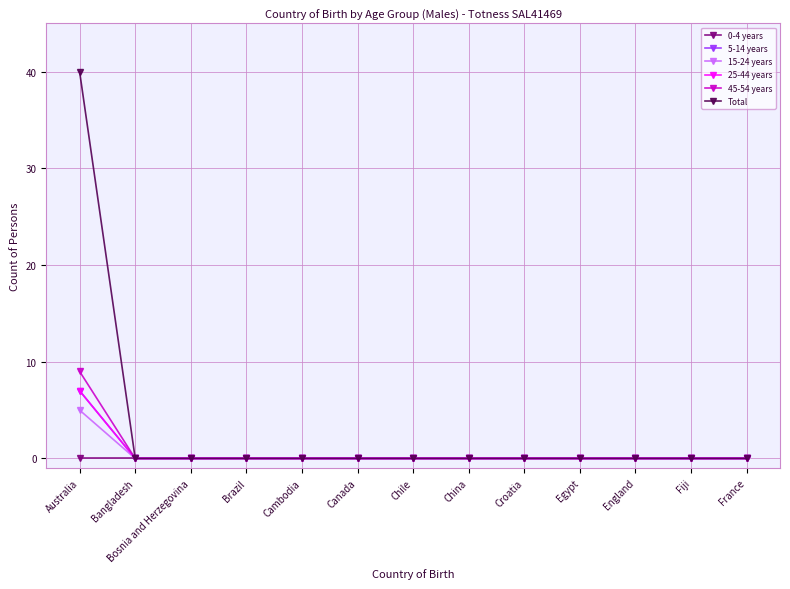

Reading left to right, transcribe all the data shown in this chart.

0-4 years: Australia=0	Bangladesh=0	Bosnia and Herzegovina=0	Brazil=0	Cambodia=0	Canada=0	Chile=0	China=0	Croatia=0	Egypt=0	England=0	Fiji=0	France=0
5-14 years: Australia=7	Bangladesh=0	Bosnia and Herzegovina=0	Brazil=0	Cambodia=0	Canada=0	Chile=0	China=0	Croatia=0	Egypt=0	England=0	Fiji=0	France=0
15-24 years: Australia=5	Bangladesh=0	Bosnia and Herzegovina=0	Brazil=0	Cambodia=0	Canada=0	Chile=0	China=0	Croatia=0	Egypt=0	England=0	Fiji=0	France=0
25-44 years: Australia=7	Bangladesh=0	Bosnia and Herzegovina=0	Brazil=0	Cambodia=0	Canada=0	Chile=0	China=0	Croatia=0	Egypt=0	England=0	Fiji=0	France=0
45-54 years: Australia=9	Bangladesh=0	Bosnia and Herzegovina=0	Brazil=0	Cambodia=0	Canada=0	Chile=0	China=0	Croatia=0	Egypt=0	England=0	Fiji=0	France=0
Total: Australia=40	Bangladesh=0	Bosnia and Herzegovina=0	Brazil=0	Cambodia=0	Canada=0	Chile=0	China=0	Croatia=0	Egypt=0	England=0	Fiji=0	France=0